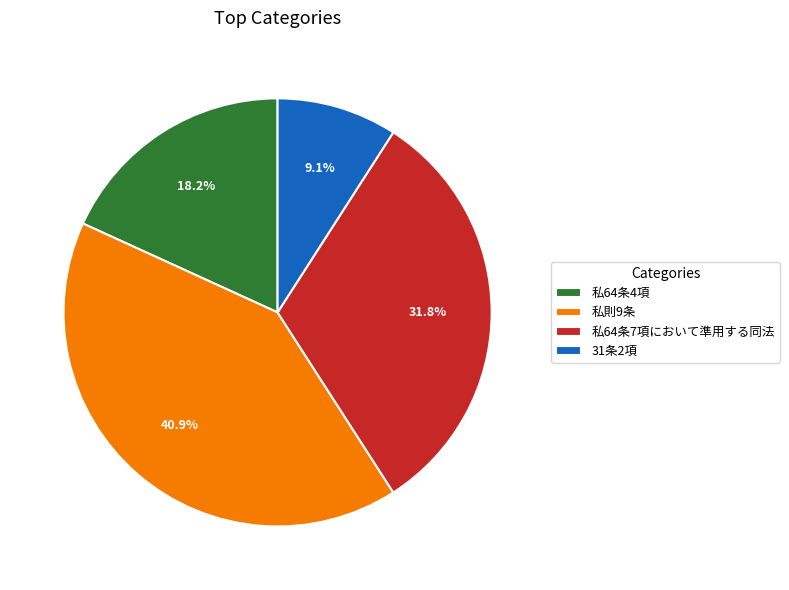

Between 私64条7項において準用する同法 and 私64条4項, which is larger?

私64条7項において準用する同法